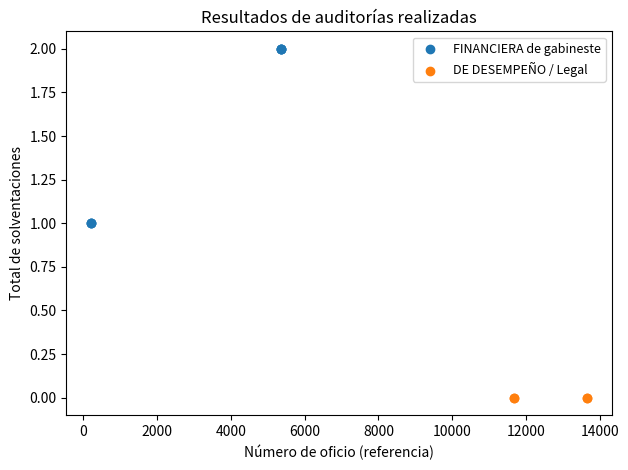

Which series contains the lowest Y value?

DE DESEMPEÑO / Legal